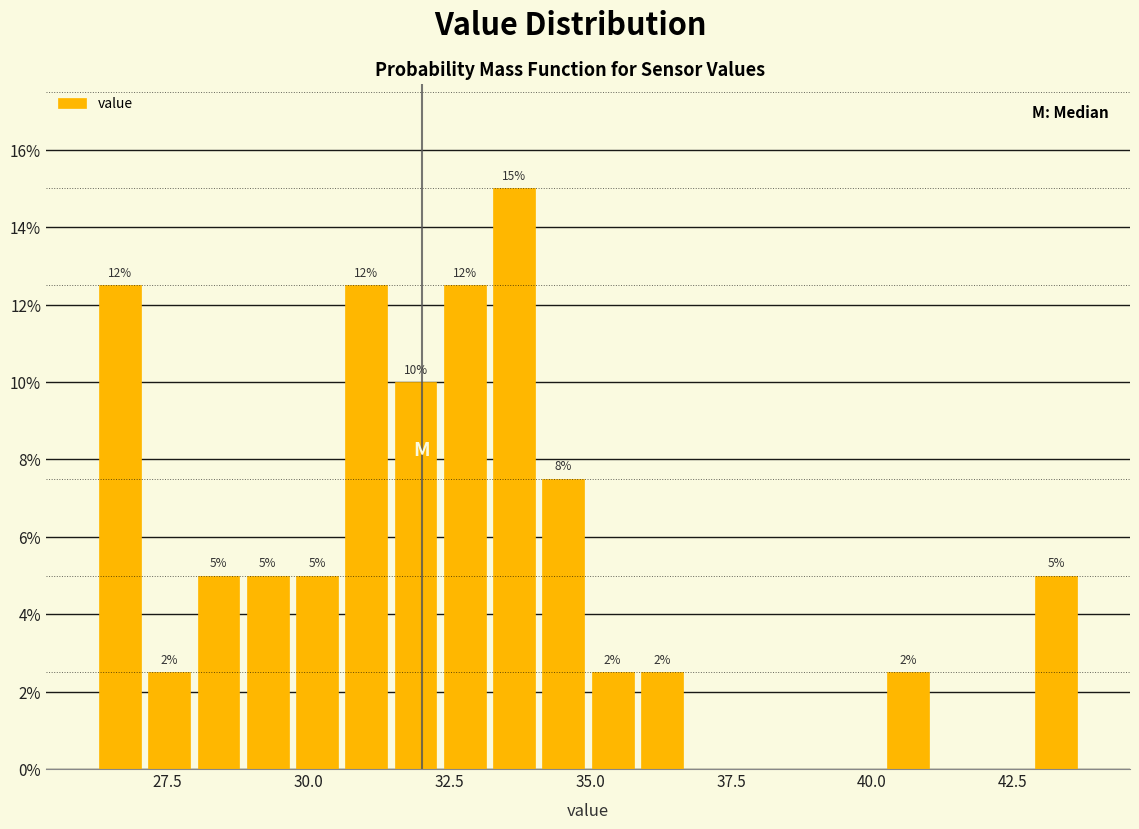

Read against the x-axis, roughly where is the centre of the tallest bar?

33.5